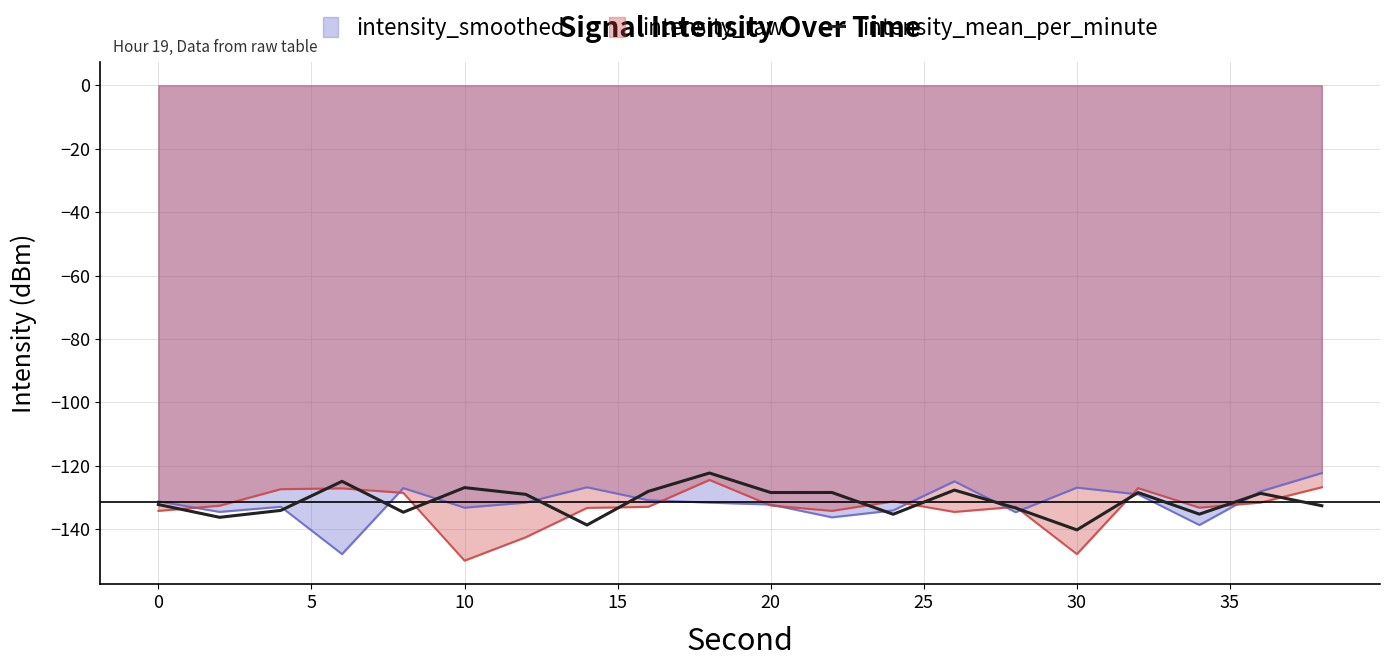

What is the minimum value for intensity_mean_per_minute?

-140.2